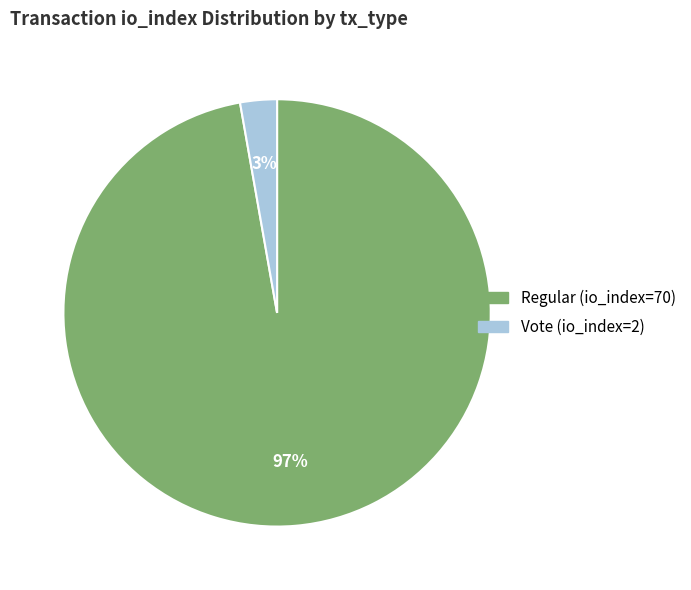

Which category accounts for the majority?

Regular (io_index=70)